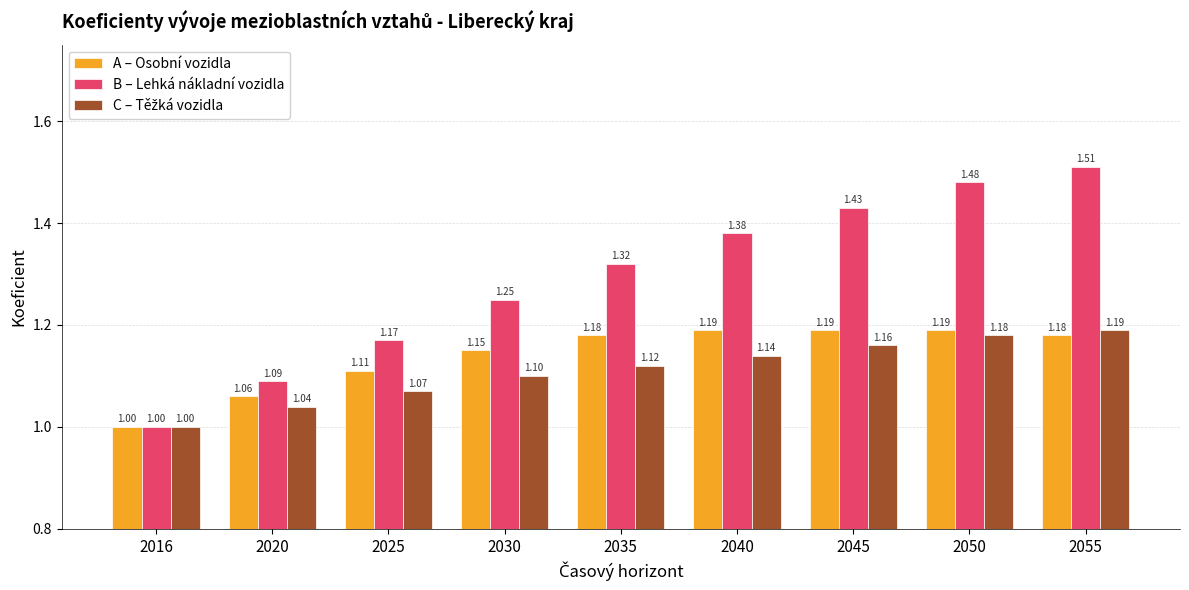

At which label is A – Osobní vozidla closest to 1?

2016